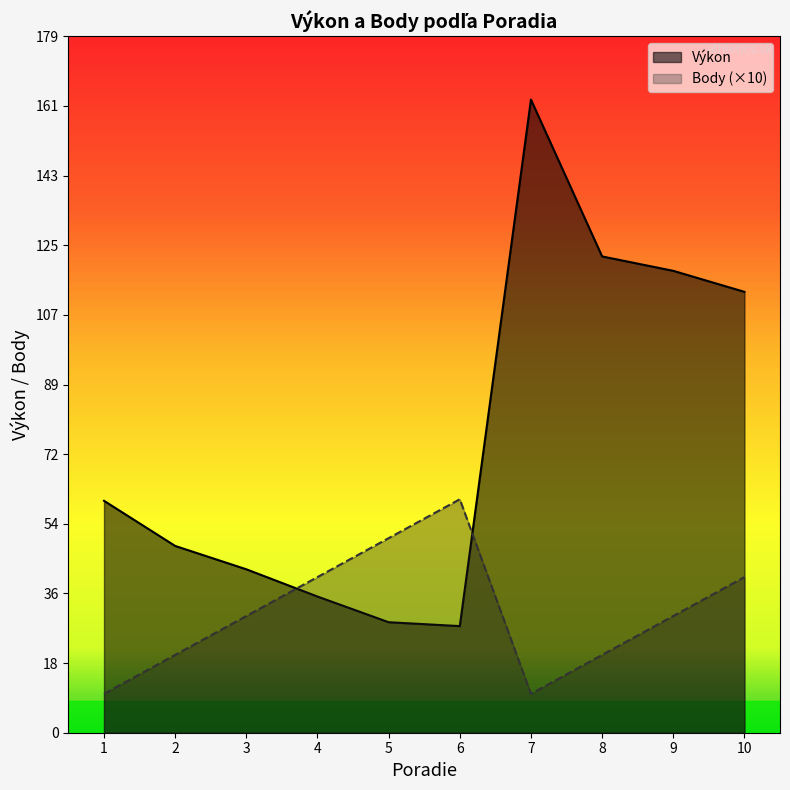

What is the difference between the Body values at 4 and 5?

10.0